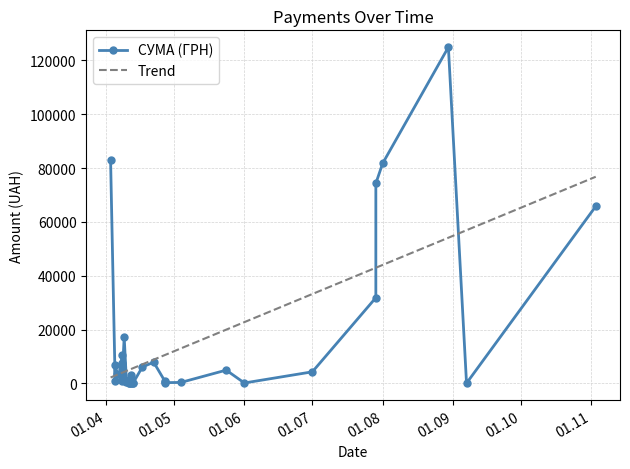

What is the label of the 40th point from the right?

03.04.2016